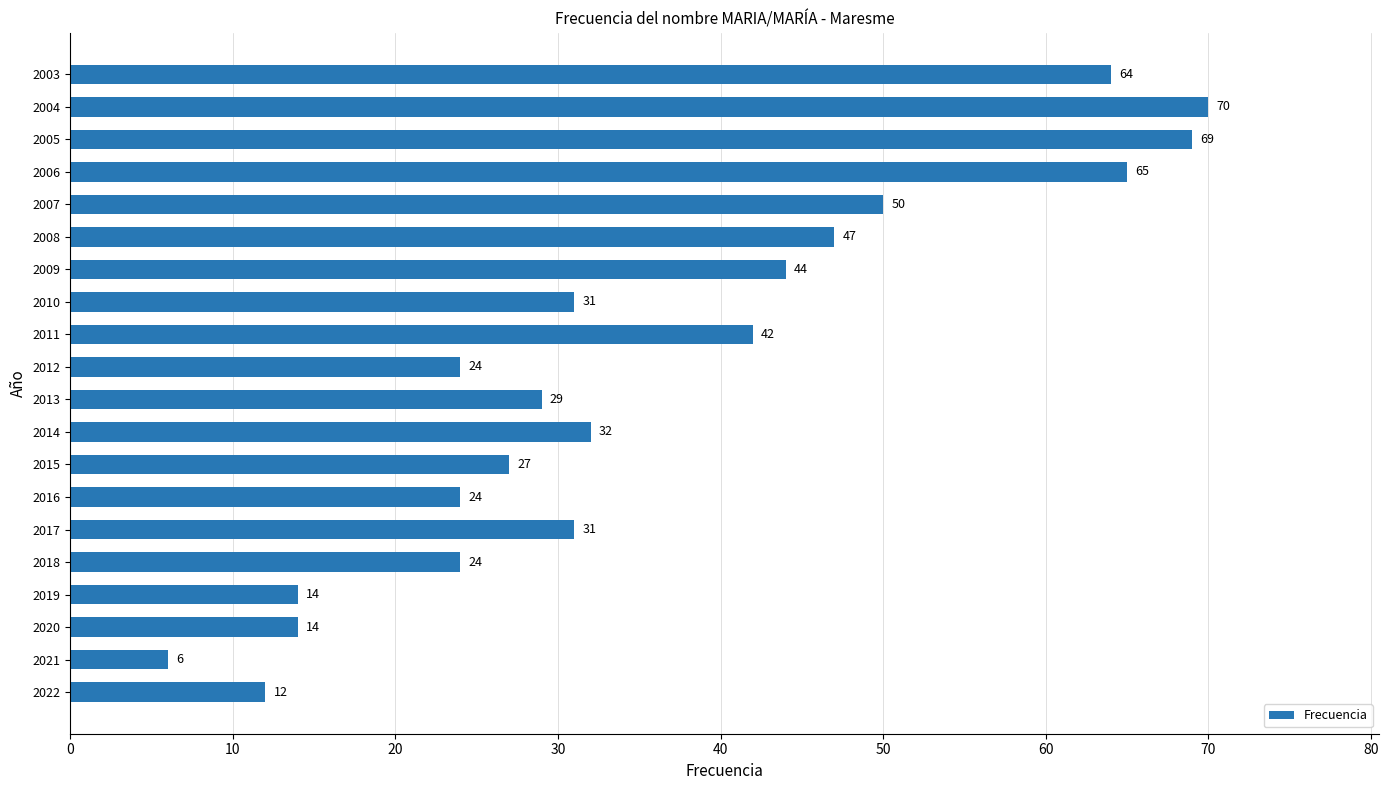

Which category has the lowest value across all series?

2021